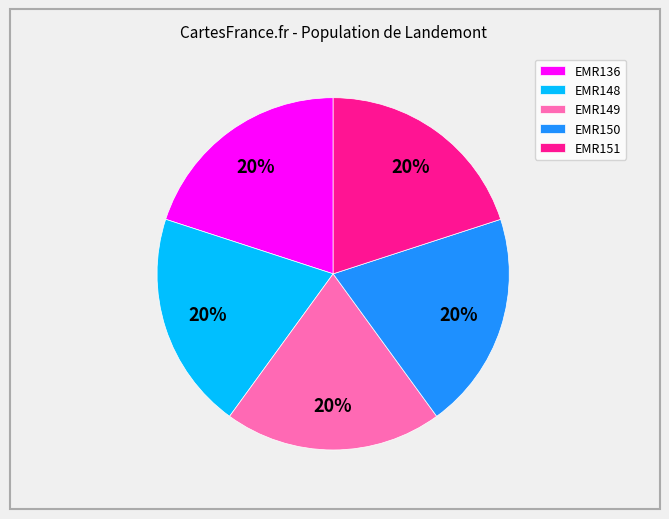

What is the ratio of the value at EMR136 to the value at EMR149?

1.0